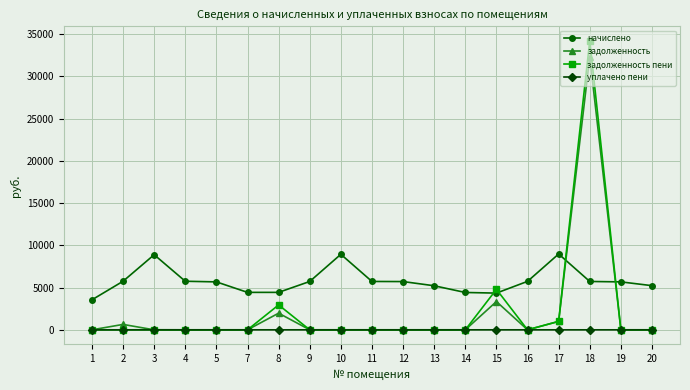

Which series has the widest spread of values?

задолженность пени